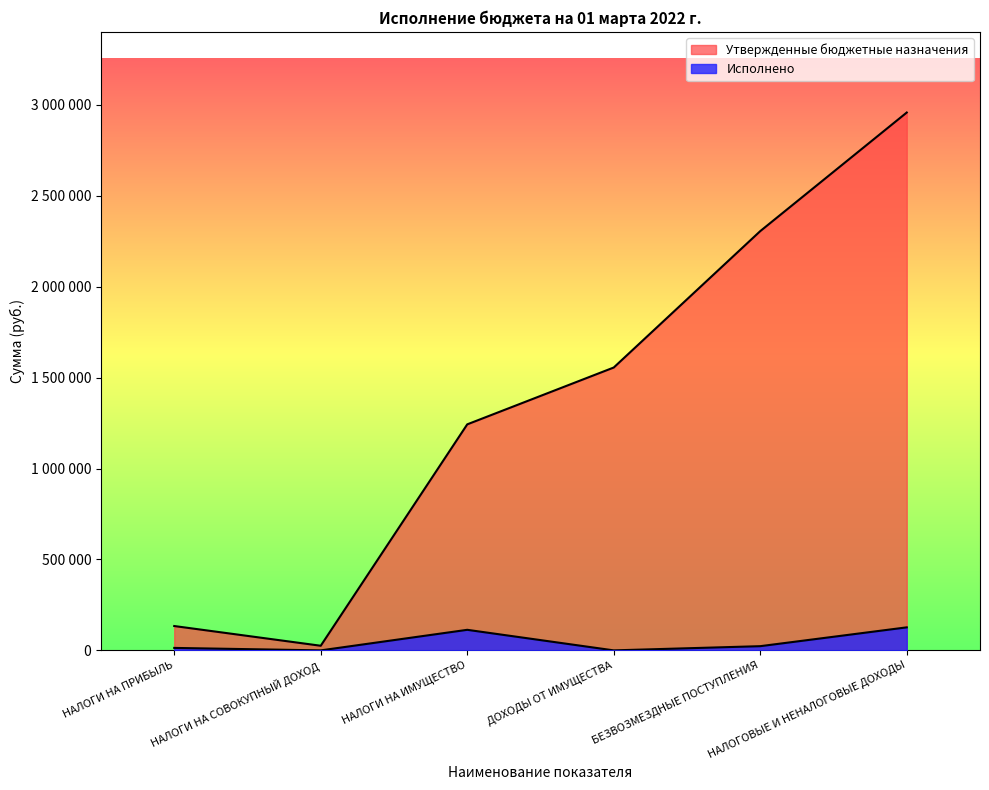

List the series in order of their peak value, lowest first.

Исполнено, Утвержденные бюджетные назначения